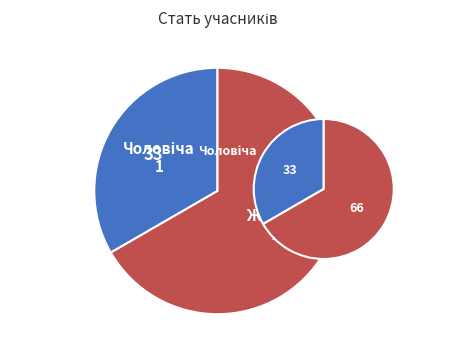

Is the sum of Чоловіча and Жіноча greater than half?

Yes